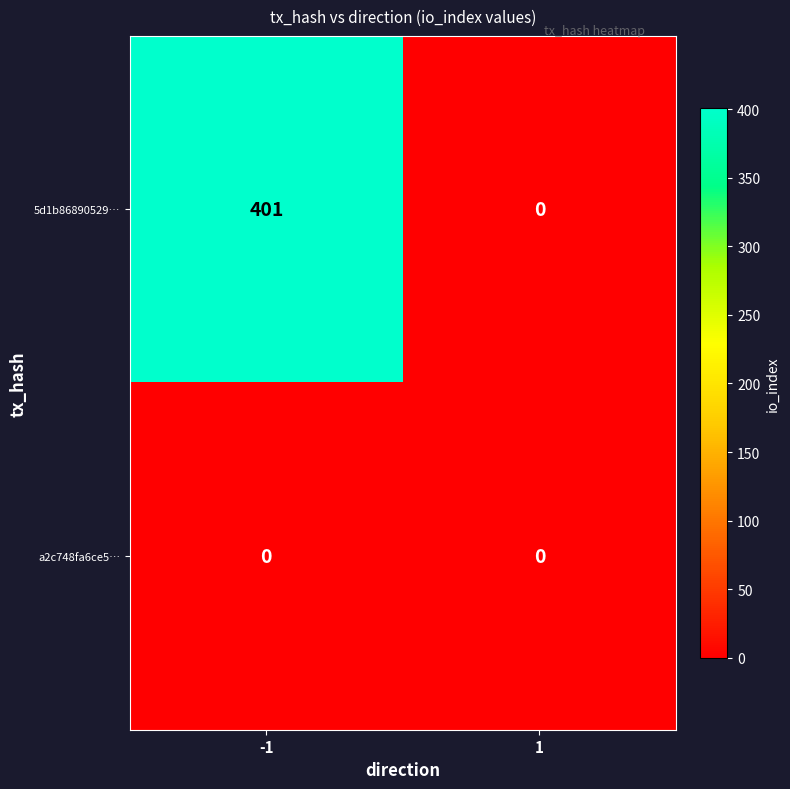

Is it true that a2c748fa6ce5… equals 0 at -1?

True